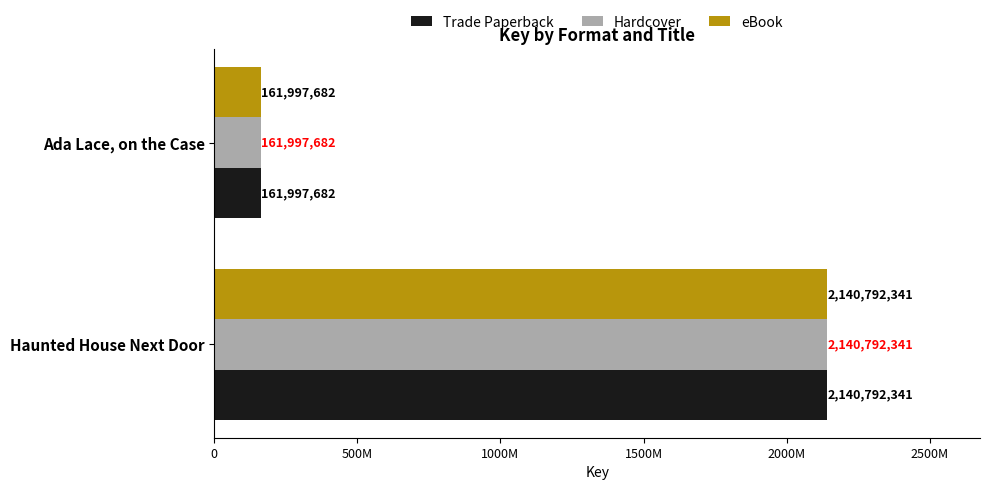

Rank the series by their maximum value, from lowest to highest.

Trade Paperback, Hardcover, eBook